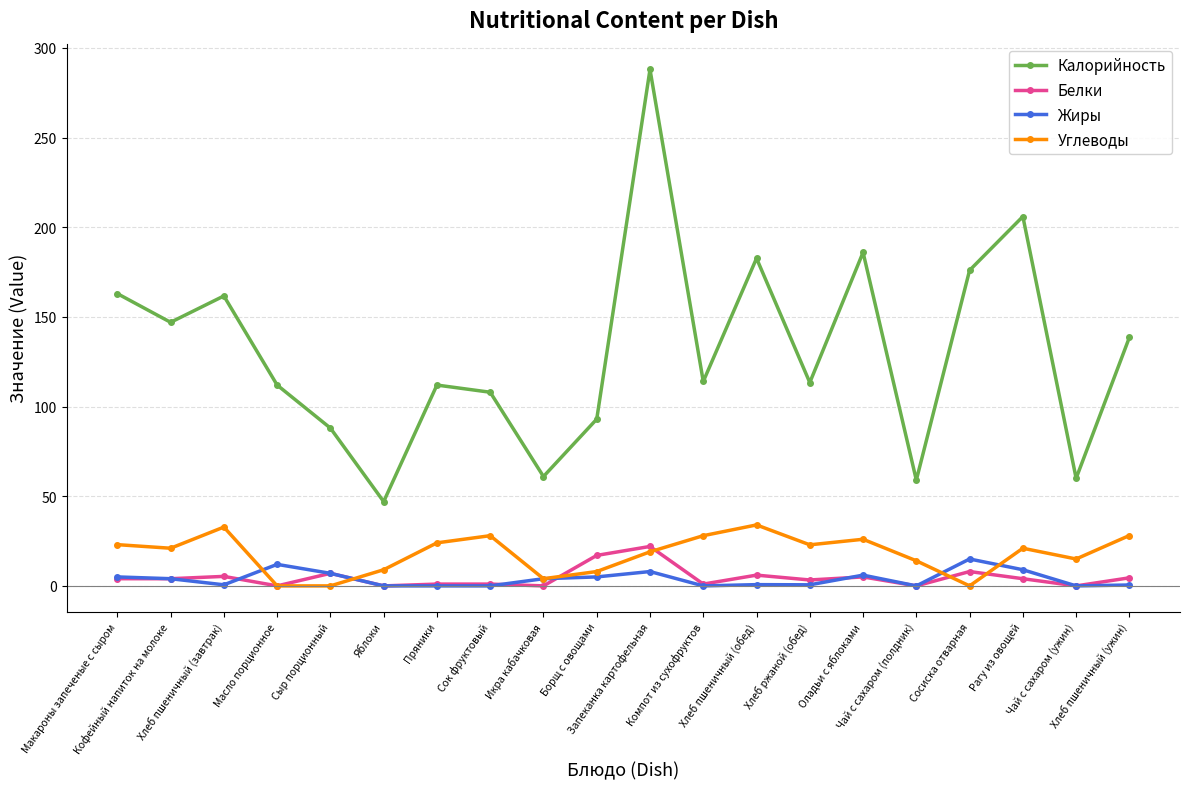

At how many categories does at least one series exceed 217?

1